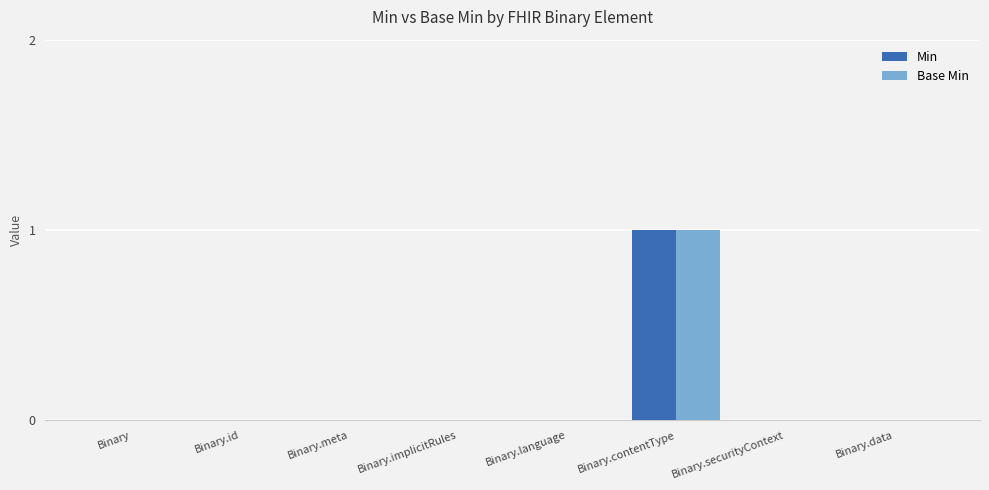

Which category has the highest value in the Base Min series?

Binary.contentType